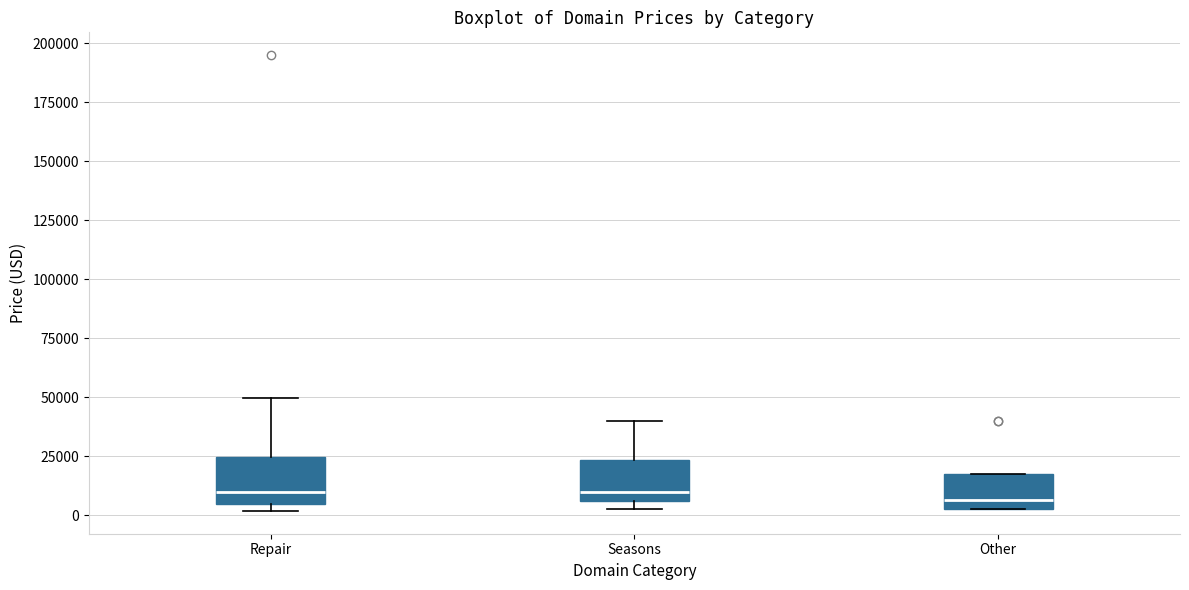

Reading left to right, transcribe this box plot: for each box, give where its median line is, the range the box spans, and where its two whiskers end, as read against the y-axis. The values are not printed on the chart, so give them approximately, as read against the axis.

Repair: median 10000, box 5000 to 25000, whiskers 0 to 50000
Seasons: median 10000, box 5000 to 25000, whiskers 5000 (just below the box's lower edge) to 40000
Other: median 5000 (just above the box's lower edge), box 5000 to 15000, whiskers 5000 to 15000